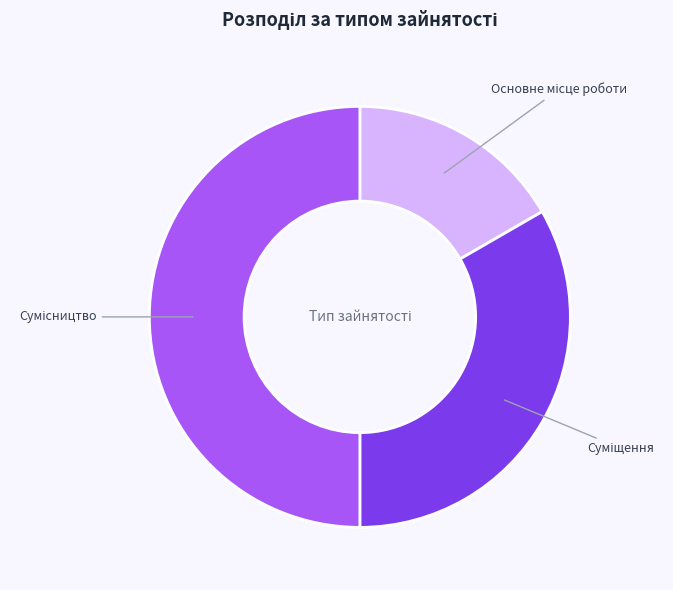

Count the number of slices in the pie.

3